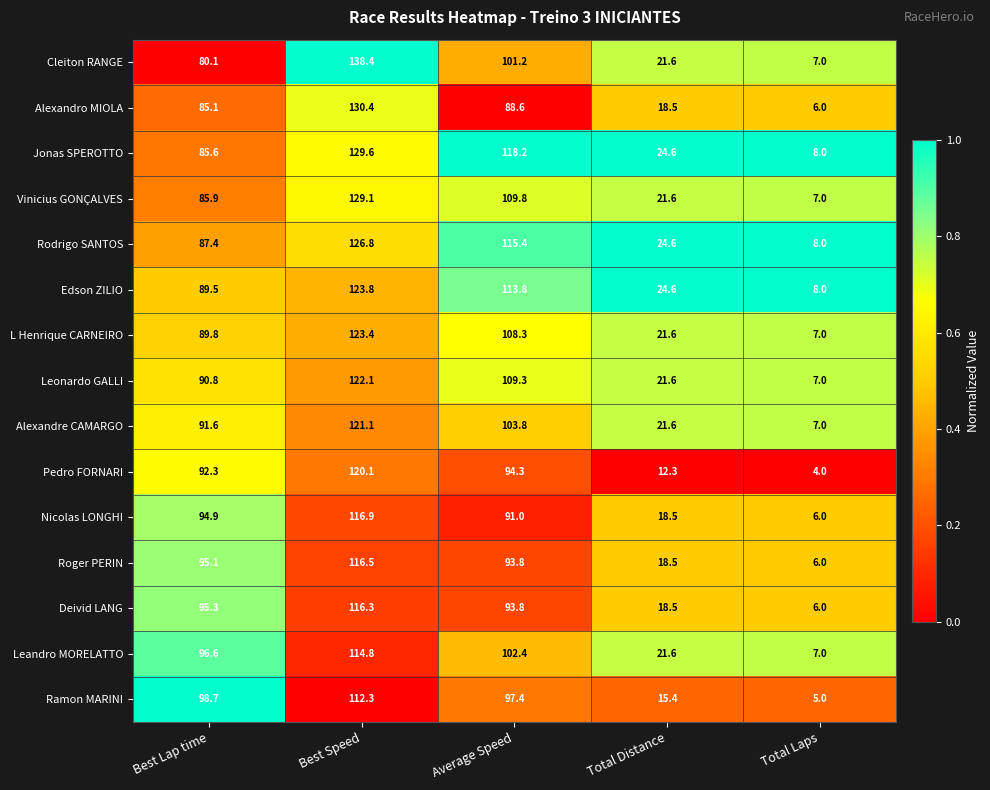

Where is Alexandro MIOLA nearest to the value 68?

Best Lap time